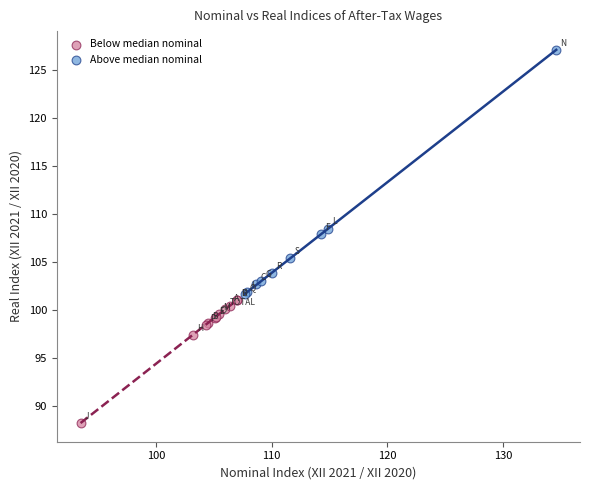

Which series has the widest spread of Y values?

Above median nominal